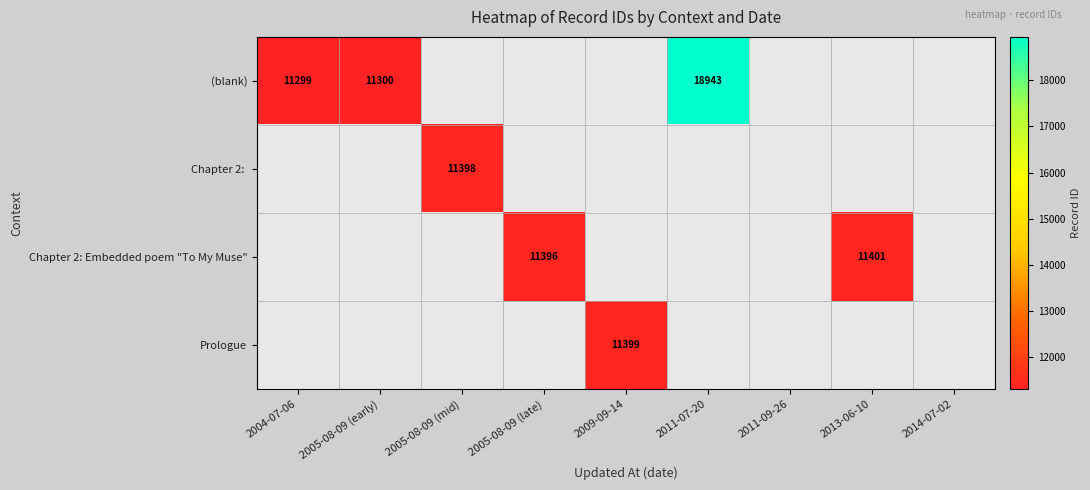

The (blank) series shows 3941 at 2005-08-09 (early). True or false?

False